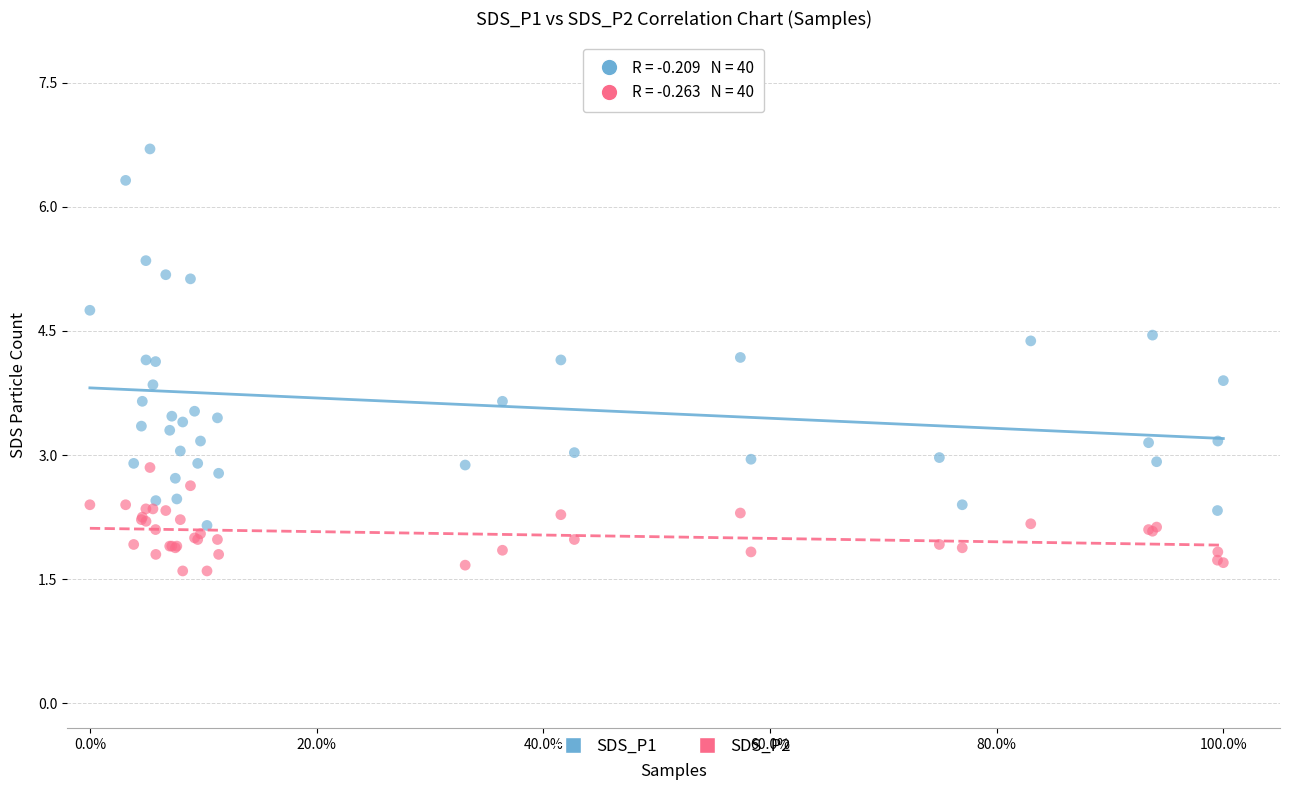

Which series contains the highest Y value?

SDS_P1